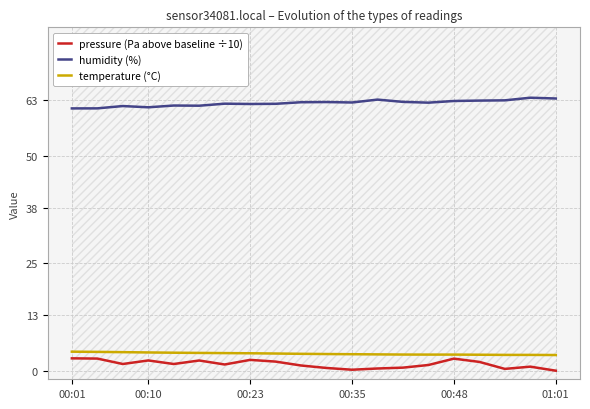

What is the sum of all humidity (%) values?

1247.0